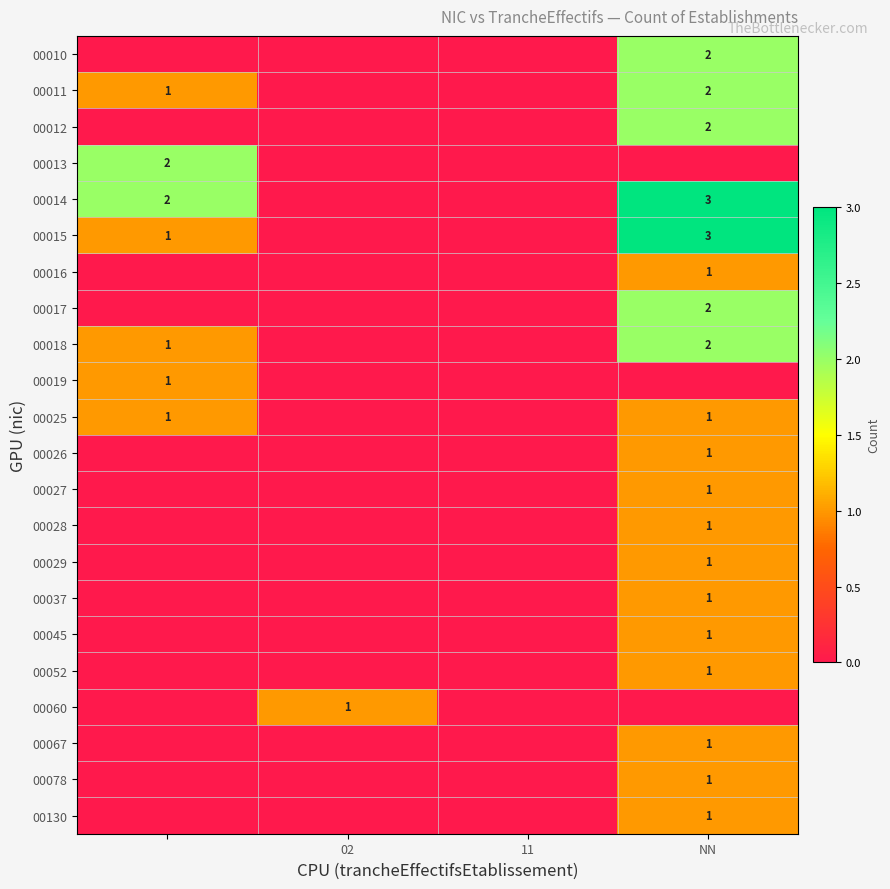

Is it true that 00052 equals 1 at NN?

True